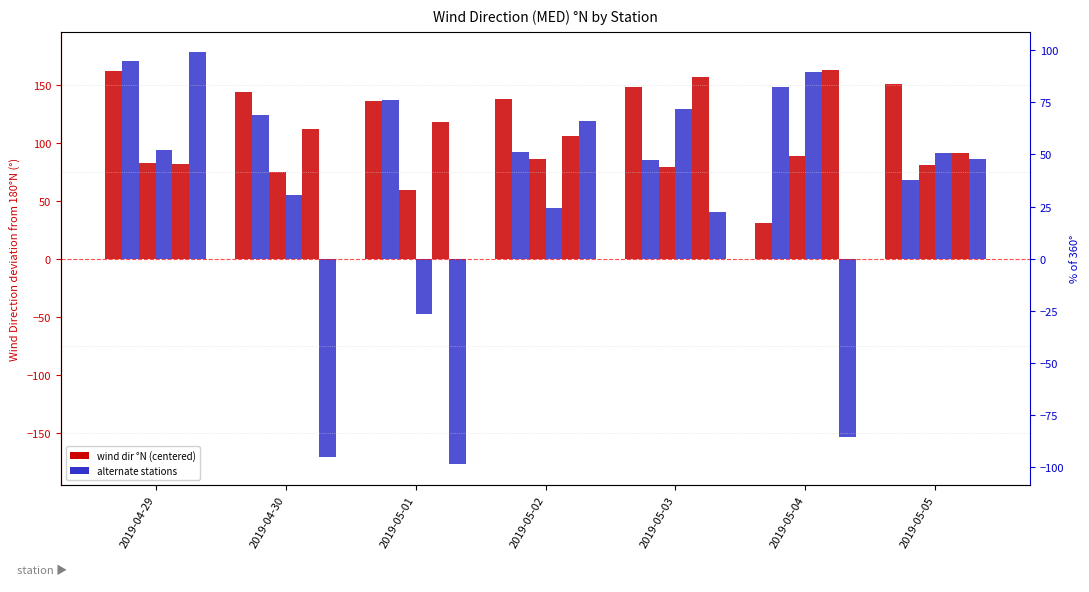

The Airola 154 series shows 144 at 2019-04-30. True or false?

True